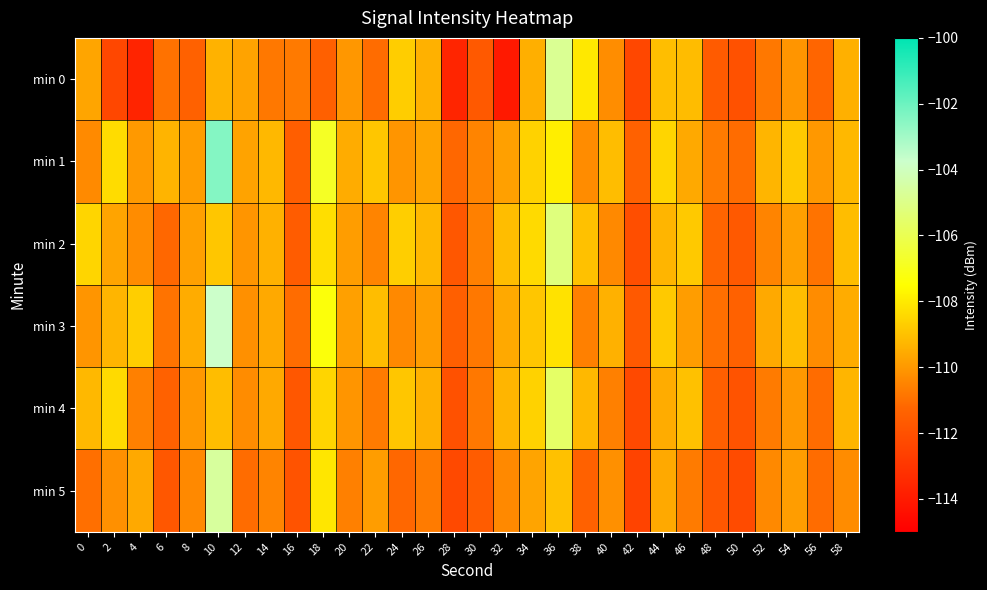

Reading left to right, transcribe all the data shown in this chart.

min 0: 0=-109.7	2=-112.4	4=-113.6	6=-111.0	8=-111.4	10=-109.4	12=-109.7	14=-110.8	16=-110.7	18=-111.5	20=-110.0	22=-111.1	24=-108.7	26=-109.4	28=-113.6	30=-111.7	32=-114.0	34=-109.4	36=-104.8	38=-108.0	40=-110.3	42=-112.4	44=-109.1	46=-109.1	48=-111.6	50=-112.0	52=-110.8	54=-110.1	56=-111.3	58=-109.4
min 1: 0=-110.4	2=-108.3	4=-110.0	6=-109.3	8=-109.9	10=-102.5	12=-109.7	14=-109.2	16=-111.5	18=-106.8	20=-109.5	22=-108.9	24=-110.1	26=-109.7	28=-111.2	30=-110.5	32=-109.8	34=-108.6	36=-107.9	38=-110.3	40=-109.1	42=-111.4	44=-108.5	46=-109.6	48=-110.7	50=-111.1	52=-109.3	54=-108.8	56=-110.0	58=-109.2
min 2: 0=-108.5	2=-109.7	4=-110.3	6=-111.2	8=-109.8	10=-108.9	12=-110.1	14=-109.4	16=-111.6	18=-108.3	20=-109.9	22=-110.5	24=-108.7	26=-109.2	28=-111.8	30=-110.6	32=-109.1	34=-108.4	36=-105.2	38=-109.0	40=-110.4	42=-112.1	44=-109.3	46=-108.8	48=-111.3	50=-111.7	52=-110.5	54=-109.8	56=-110.9	58=-109.1
min 3: 0=-110.1	2=-109.3	4=-108.7	6=-110.9	8=-109.5	10=-103.8	12=-110.2	14=-109.6	16=-111.1	18=-107.3	20=-109.8	22=-109.1	24=-110.4	26=-109.9	28=-111.5	30=-110.8	32=-109.6	34=-108.9	36=-108.2	38=-110.6	40=-109.4	42=-111.7	44=-108.8	46=-109.9	48=-111.0	50=-111.4	52=-109.6	54=-109.1	56=-110.3	58=-109.5
min 4: 0=-109.2	2=-108.4	4=-110.6	6=-111.4	8=-110.0	10=-109.1	12=-110.3	14=-109.6	16=-111.8	18=-108.5	20=-110.1	22=-110.7	24=-108.9	26=-109.4	28=-112.0	30=-110.8	32=-109.3	34=-108.6	36=-105.6	38=-109.2	40=-110.6	42=-112.3	44=-109.5	46=-109.0	48=-111.5	50=-111.9	52=-110.7	54=-110.0	56=-111.1	58=-109.3
min 5: 0=-111.0	2=-110.2	4=-109.6	6=-111.8	8=-110.4	10=-104.6	12=-111.1	14=-110.5	16=-111.9	18=-108.1	20=-110.6	22=-109.9	24=-111.2	26=-110.7	28=-112.3	30=-111.6	32=-110.4	34=-109.7	36=-109.0	38=-111.4	40=-110.2	42=-112.5	44=-109.6	46=-110.7	48=-111.8	50=-112.2	52=-110.4	54=-109.9	56=-111.1	58=-110.3